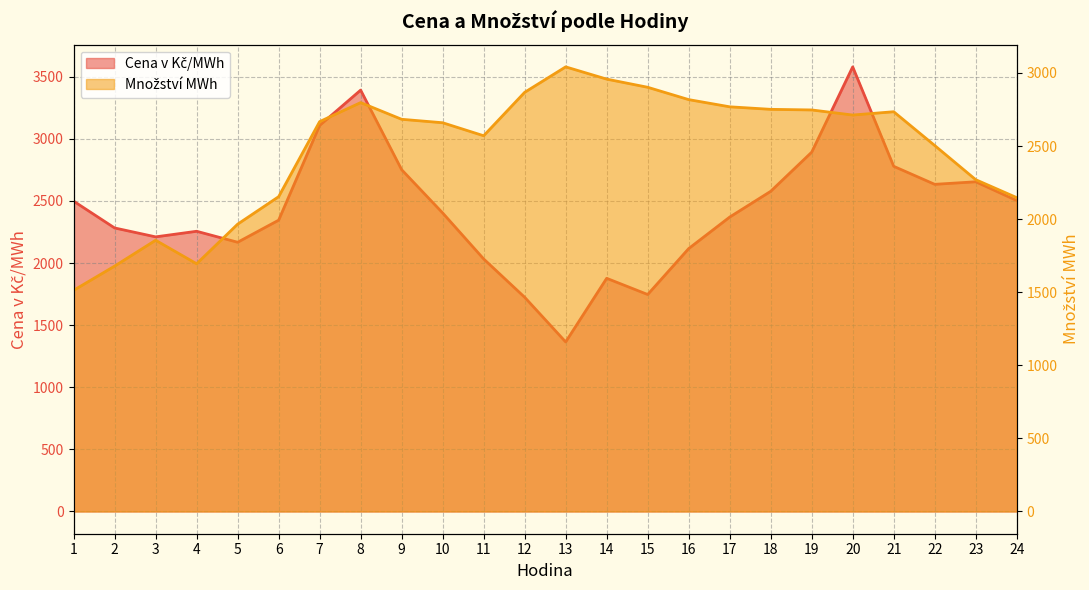

At how many categories does at least one series exceed 1674?

24